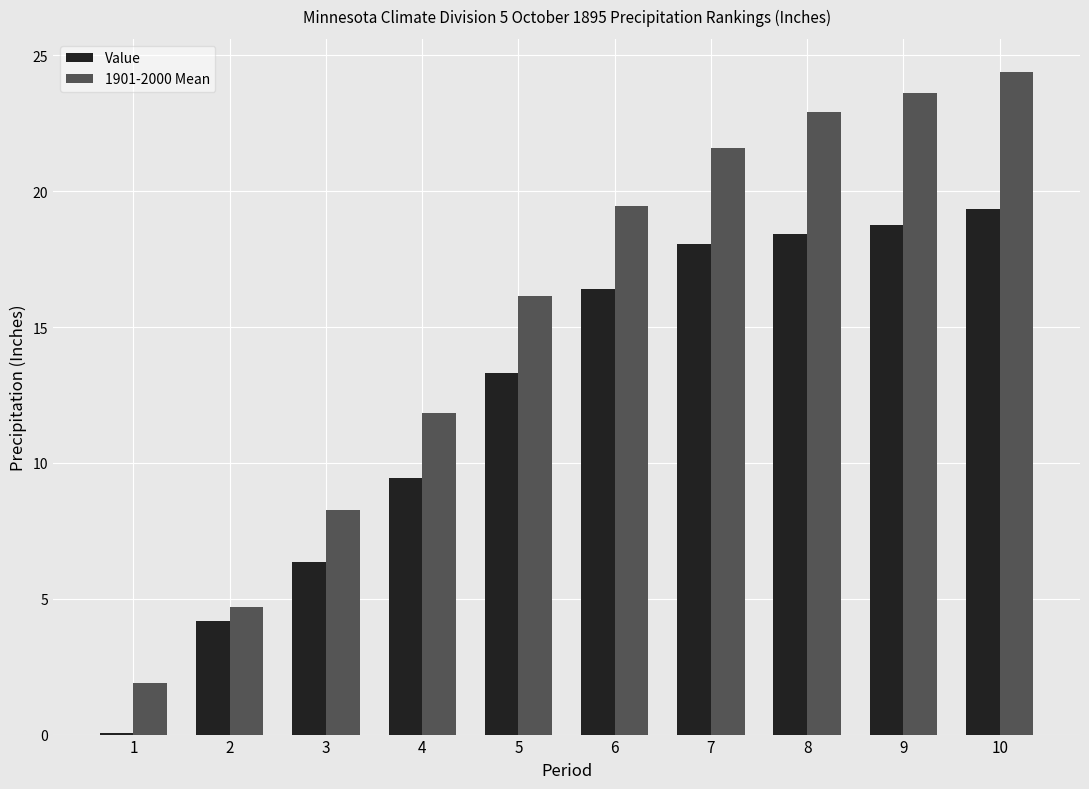

Between 5 and 9, which series saw the biggest shift?

1901-2000 Mean